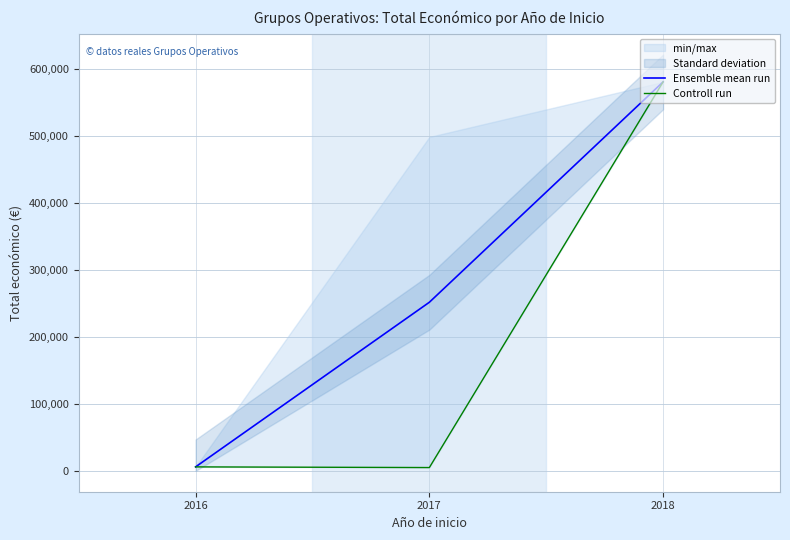

The value of Ensemble mean run at 2018 is 1000345.5. True or false?

False